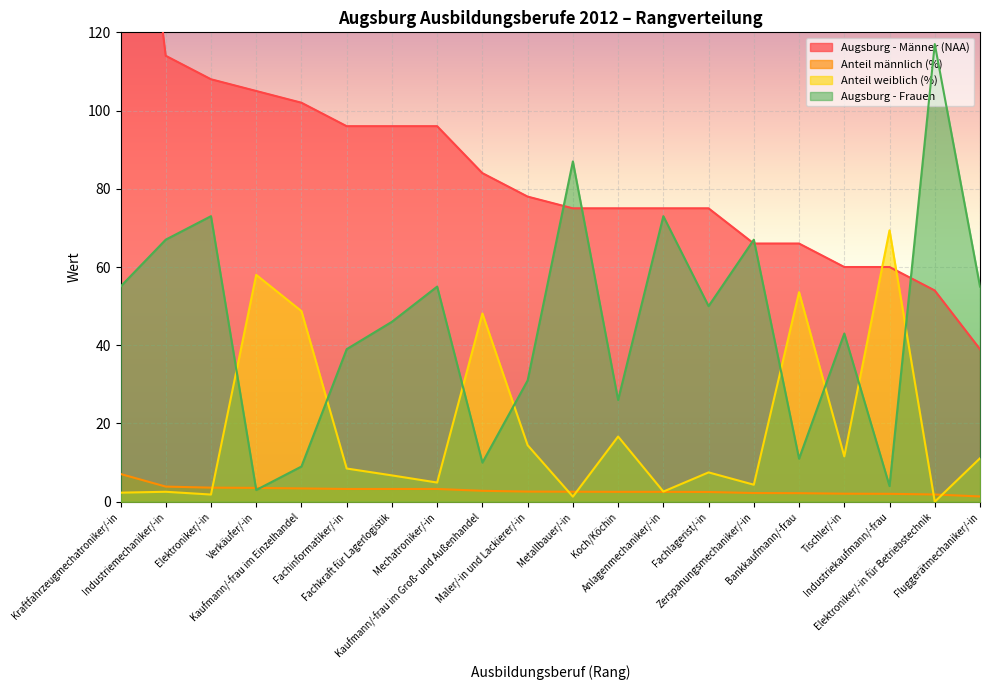

Reading left to right, transcribe all the data shown in this chart.

Augsburg - Männer (NAA): 210.0	114.0	108.0	105.0	102.0	96.0	96.0	96.0	84.0	78.0	75.0	75.0	75.0	75.0	66.0	66.0	60.0	60.0	54.0	39.0
Anteil männlich (%): 7.1	3.9	3.6	3.5	3.4	3.3	3.3	3.3	2.8	2.6	2.6	2.5	2.5	2.5	2.2	2.2	2.1	2.0	1.8	1.3
Anteil weiblich (%): 2.3	2.5	1.8	58.0	48.7	8.5	6.7	4.9	48.1	14.4	1.3	16.7	2.6	7.5	4.3	53.6	11.6	69.4	0.0	11.1
Augsburg - Frauen: 55.0	67.0	73.0	3.0	9.0	39.0	46.0	55.0	10.0	31.0	87.0	26.0	73.0	50.0	67.0	11.0	43.0	4.0	117.0	55.0